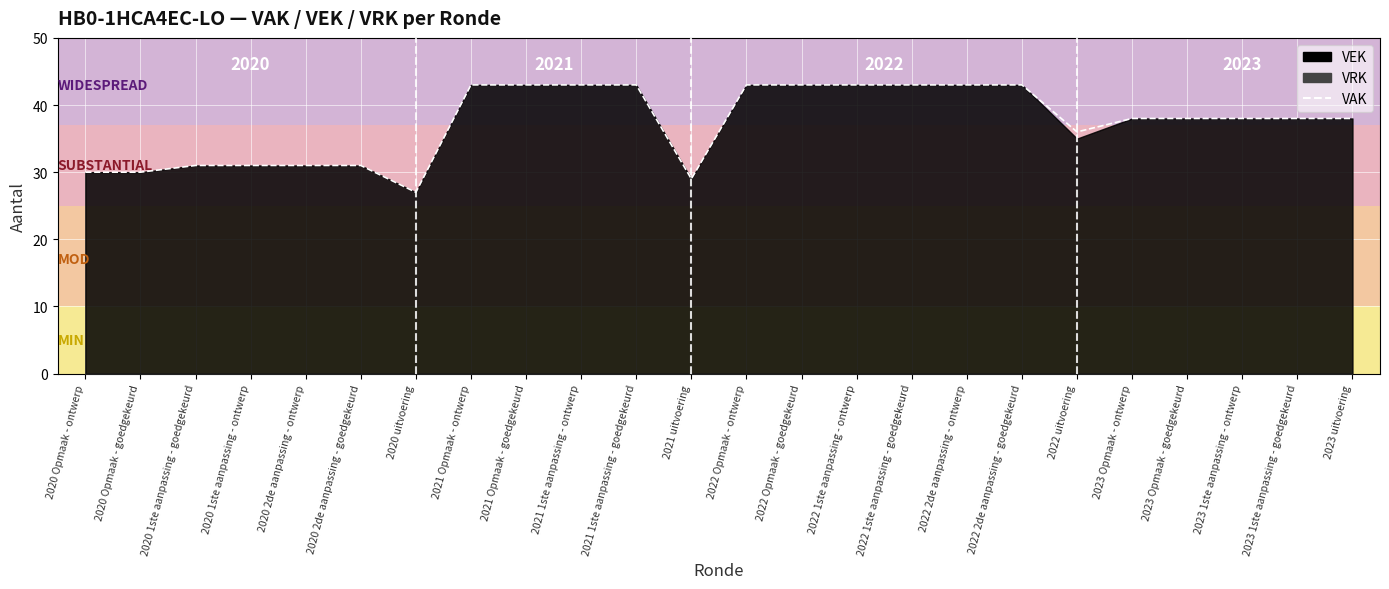

At which label is the value closest to 35?

2022 uitvoering